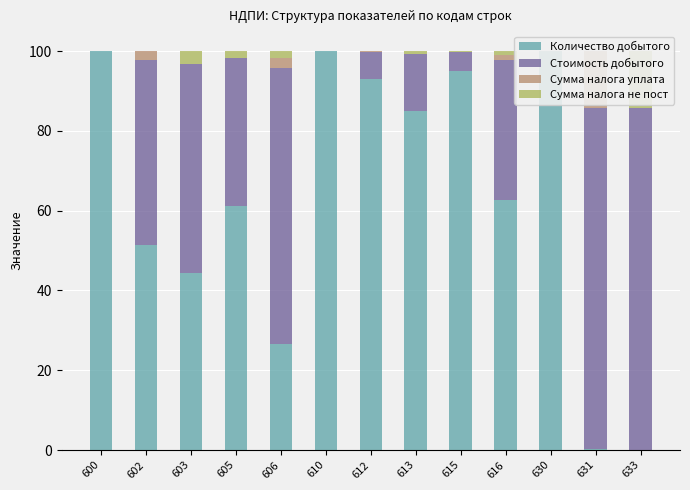

How many values in Сумма налога уплата are above zero?

5